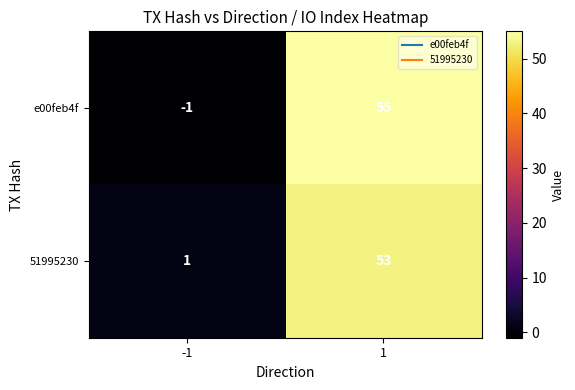

What is the difference between the 51995230 values at 1 and -1?

52